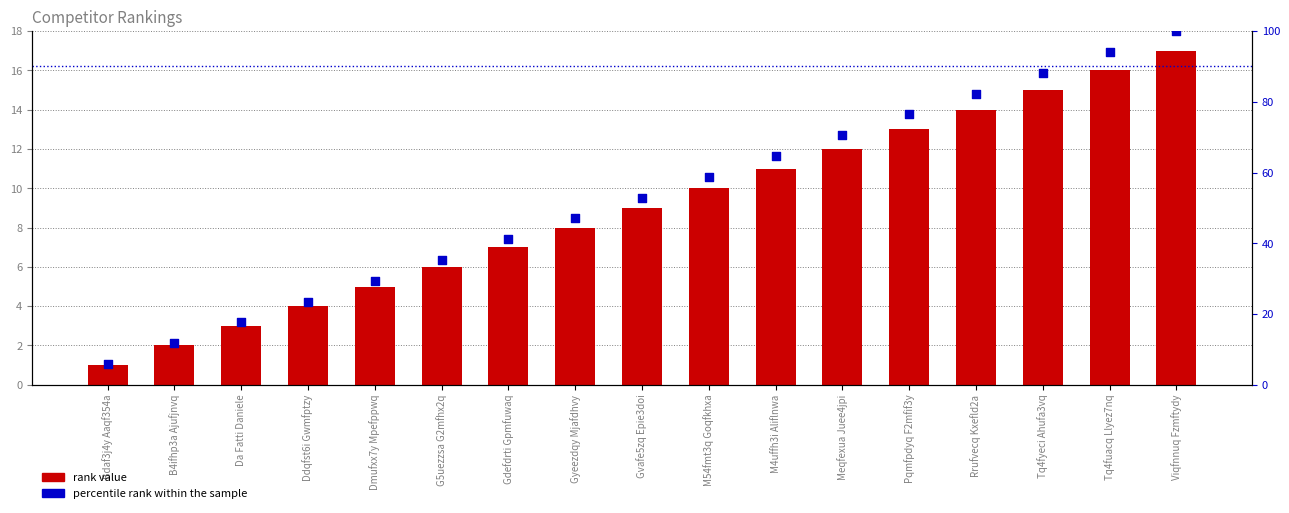

What are all the series names shown in the legend?

rank value, percentile rank within the sample